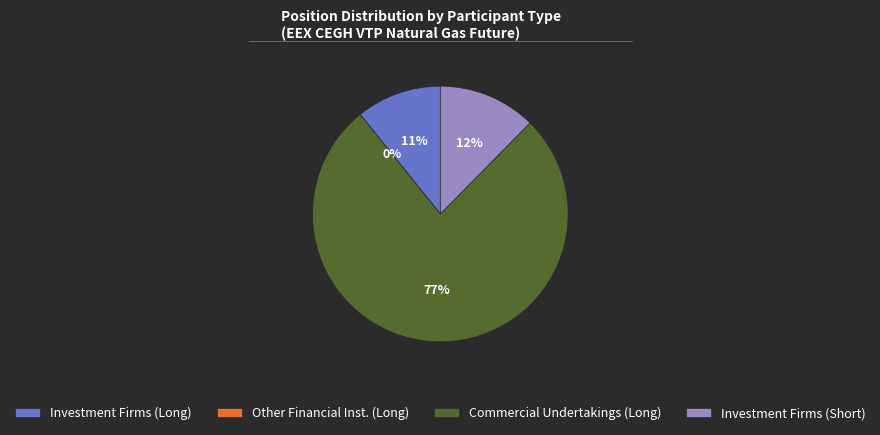

Which category has the biggest portion of the pie?

Commercial Undertakings (Long)